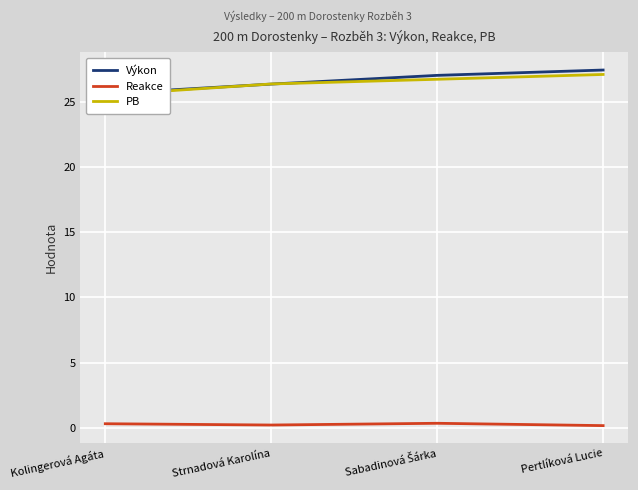

Reading right to left, list all the values displayed in this chart.

Výkon: Pertlíková Lucie=27.5	Sabadinová Šárka=27.1	Strnadová Karolína=26.4	Kolingerová Agáta=25.6
Reakce: Pertlíková Lucie=0.2	Sabadinová Šárka=0.3	Strnadová Karolína=0.2	Kolingerová Agáta=0.3
PB: Pertlíková Lucie=27.1	Sabadinová Šárka=26.8	Strnadová Karolína=26.4	Kolingerová Agáta=25.6